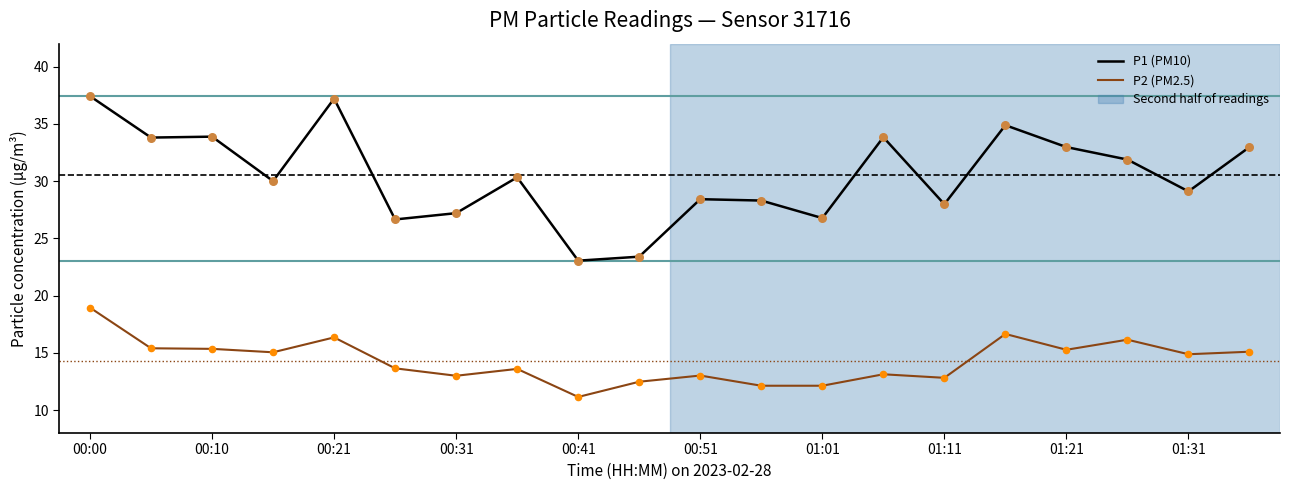

What is the greatest value displayed?

37.4